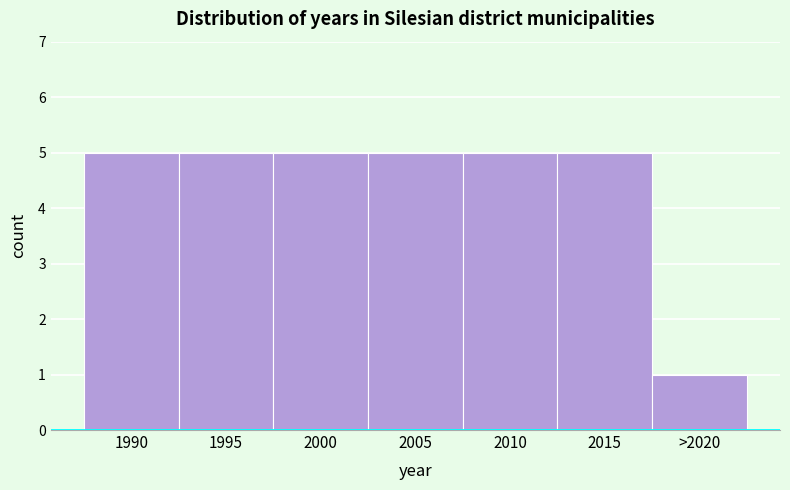

Reading right to left, transcribe all the data shown in this chart.

1	5	5	5	5	5	5